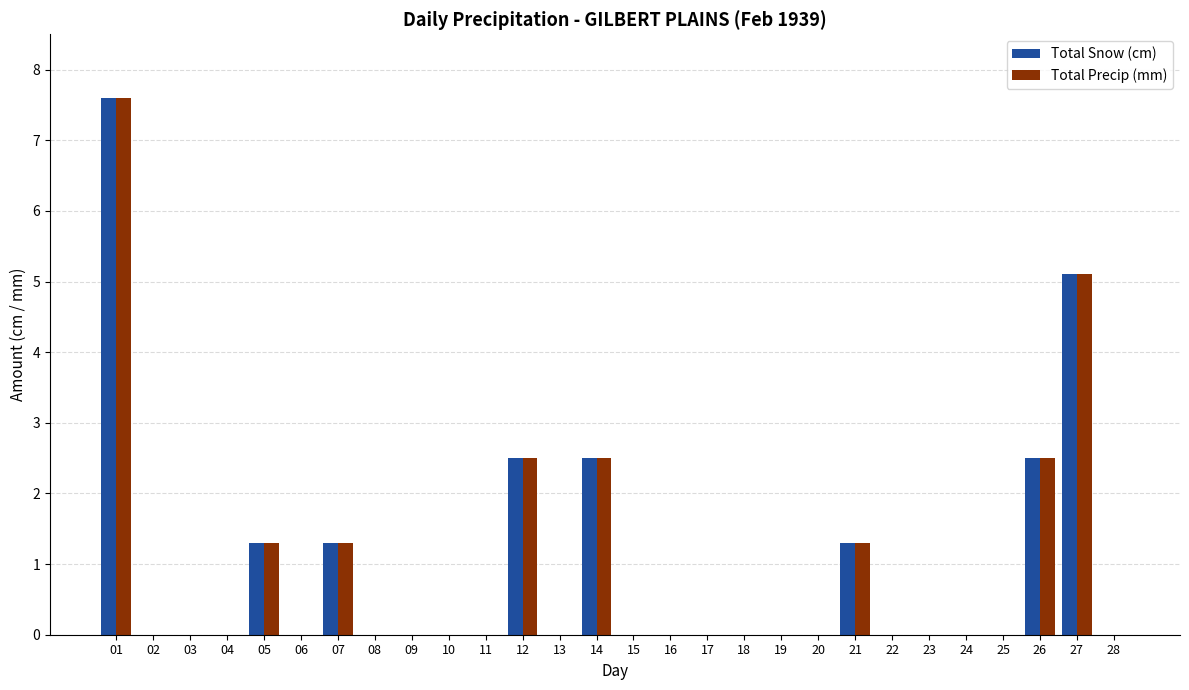

What is the greatest value displayed?

7.6